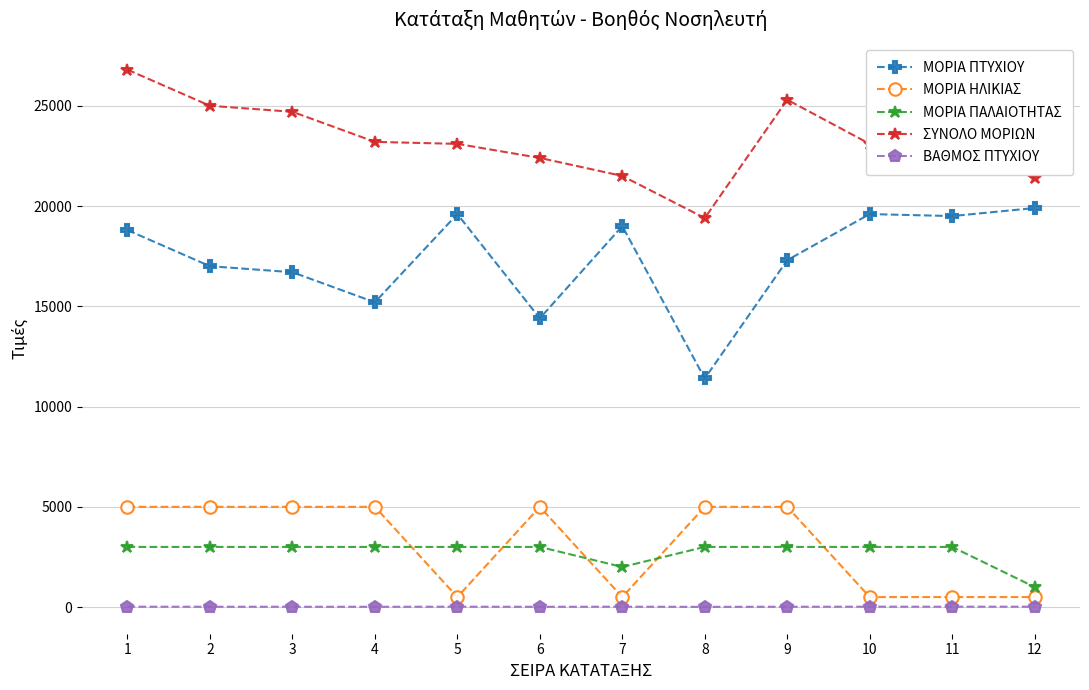

What is the difference between the second highest and second lowest values in the ΜΟΡΙΑ ΠΑΛΑΙΟΤΗΤΑΣ series?

1000.0